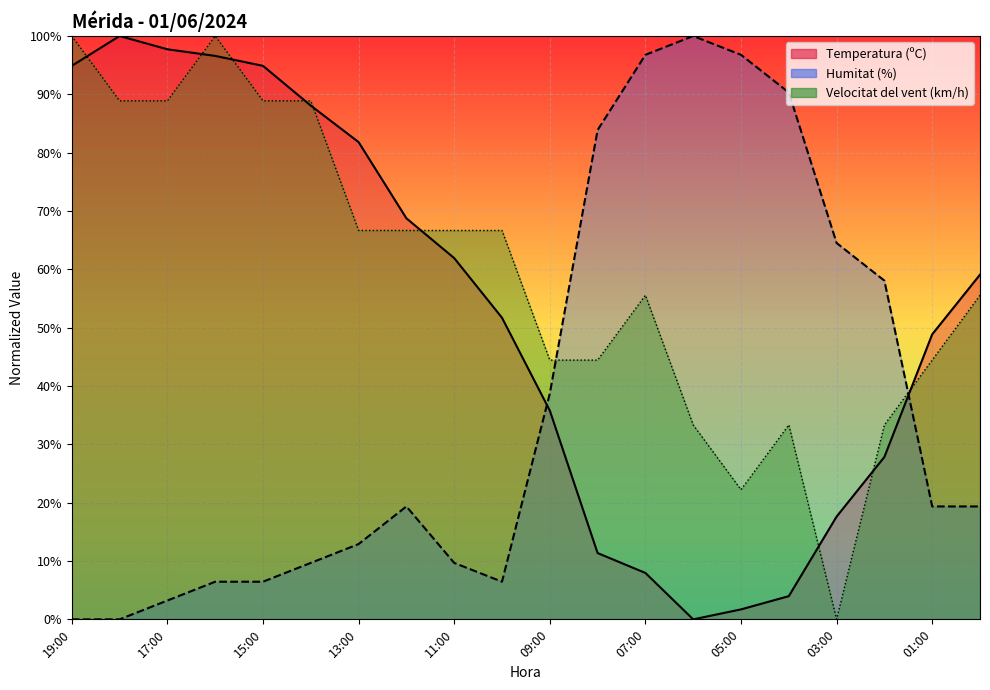

Reading left to right, list all the values displayed in this chart.

Temperatura (ºC): 19:00=94.9	18:00=100.0	17:00=97.7	16:00=96.6	15:00=94.9	14:00=88.1	13:00=81.8	12:00=68.7	11:00=61.9	10:00=51.7	09:00=35.8	08:00=11.4	07:00=8.0	06:00=0.0	05:00=1.7	04:00=4.0	03:00=17.6	02:00=27.8	01:00=48.9	00:00=59.1
Humitat (%): 19:00=0.0	18:00=0.0	17:00=3.2	16:00=6.5	15:00=6.5	14:00=9.7	13:00=12.9	12:00=19.4	11:00=9.7	10:00=6.5	09:00=38.7	08:00=83.9	07:00=96.8	06:00=100.0	05:00=96.8	04:00=90.3	03:00=64.5	02:00=58.1	01:00=19.4	00:00=19.4
Velocitat del vent (km/h): 19:00=100.0	18:00=88.9	17:00=88.9	16:00=100.0	15:00=88.9	14:00=88.9	13:00=66.7	12:00=66.7	11:00=66.7	10:00=66.7	09:00=44.4	08:00=44.4	07:00=55.6	06:00=33.3	05:00=22.2	04:00=33.3	03:00=0.0	02:00=33.3	01:00=44.4	00:00=55.6